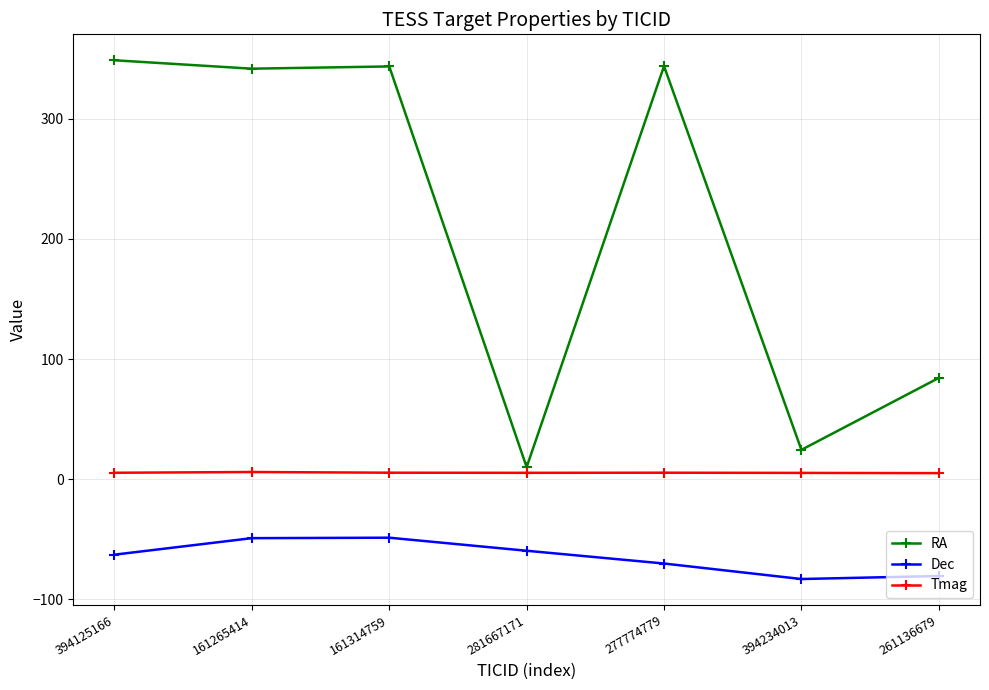

Rank the series at 261136679 from lowest to highest value.

Dec, Tmag, RA